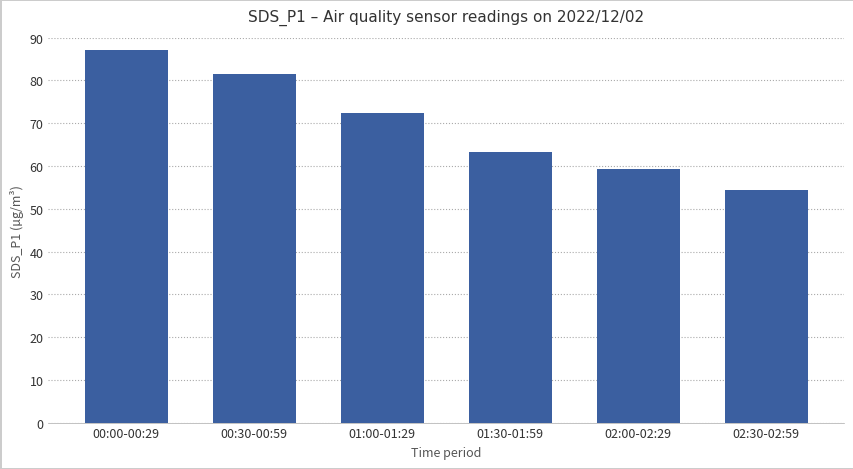

What is the change in value from 00:30-00:59 to 02:30-02:59?

-27.0